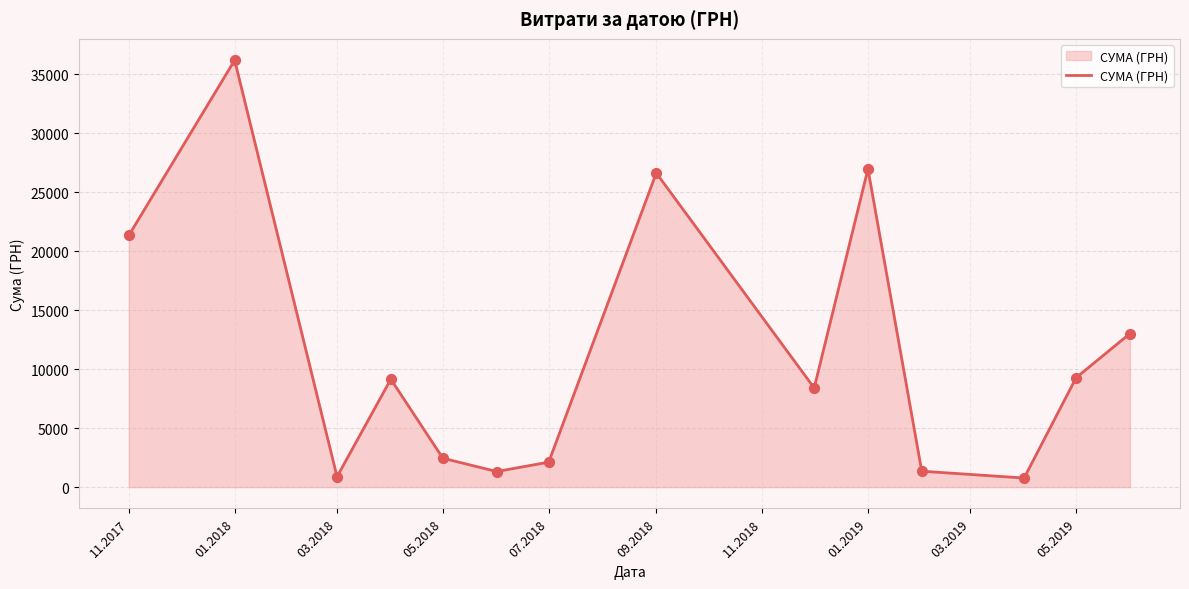

What is the maximum value shown in the chart?

36174.0